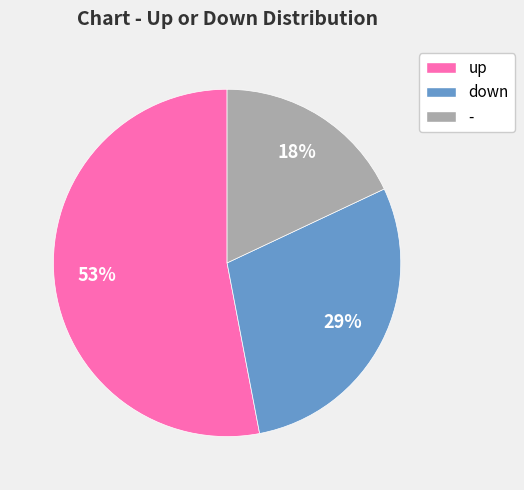

How many segments does this pie chart have?

3